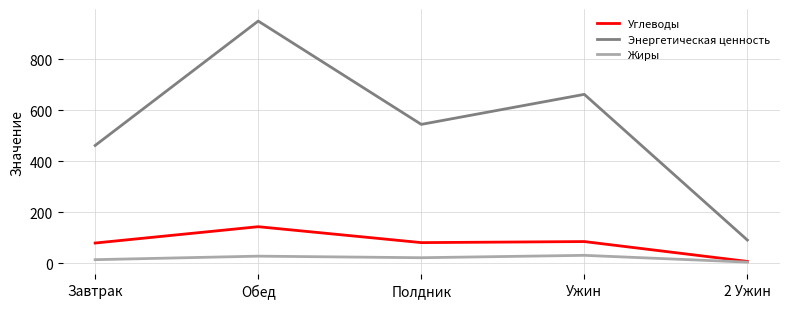

What is the sum of the Жиры values at Полдник and Обед?

49.6